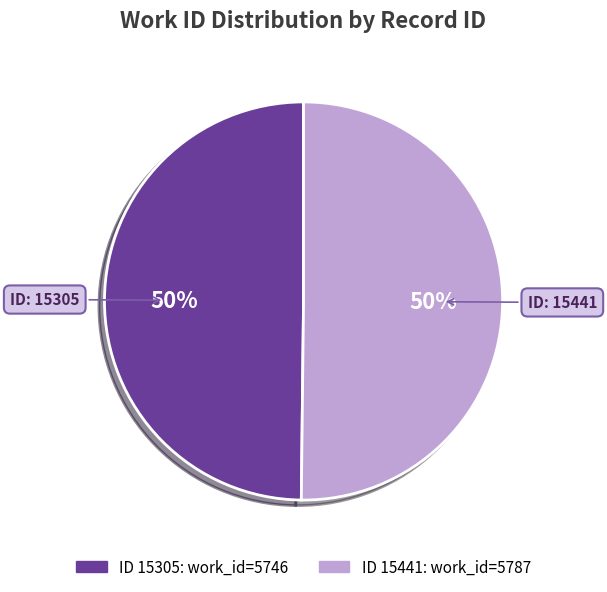

To the nearest percent, what is the average slice percentage?

50%